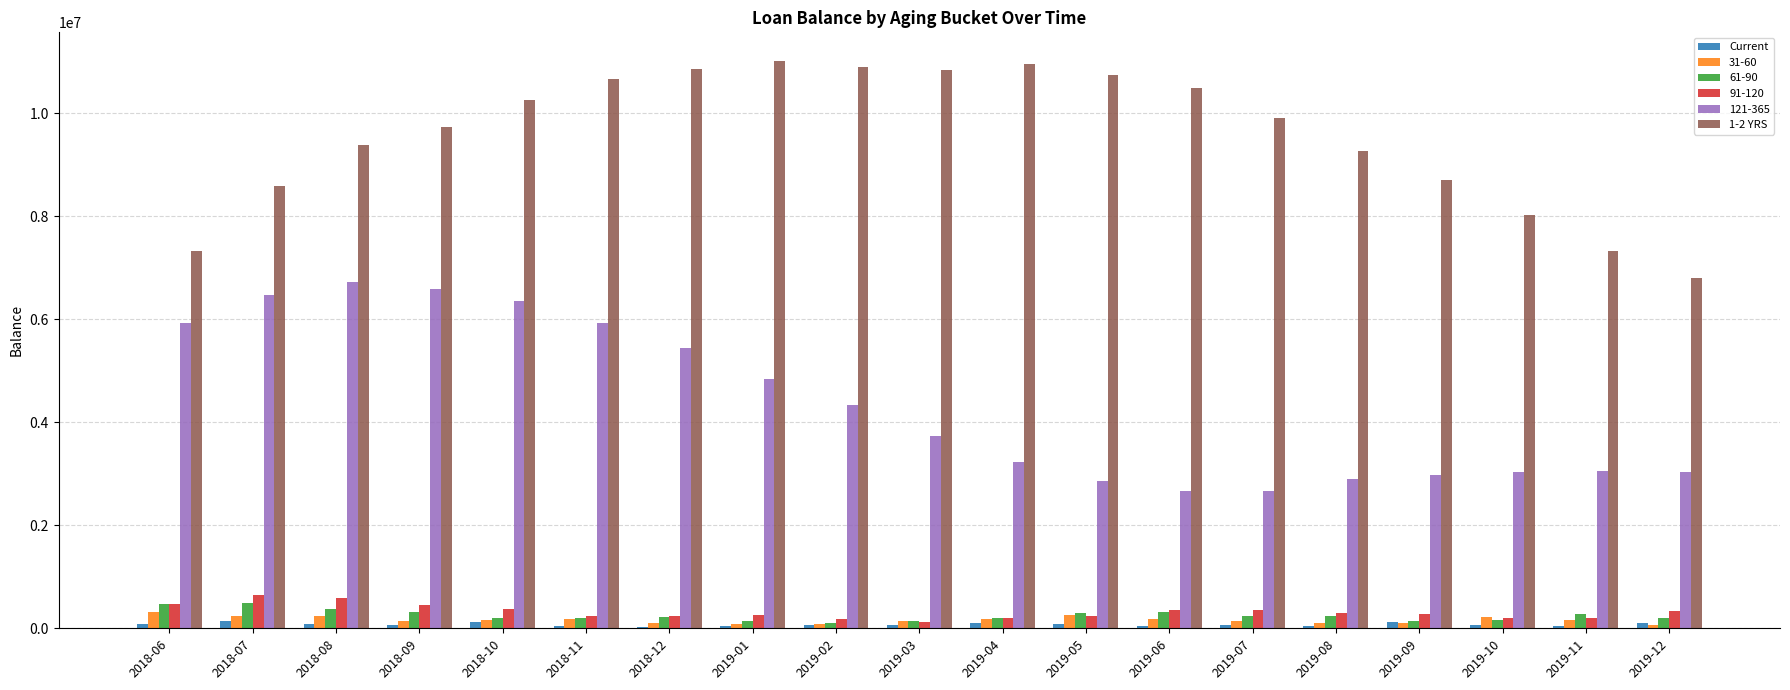

Is the value of 1-2 YRS at 2019-12 greater than the value of 61-90 at 2018-06?

Yes